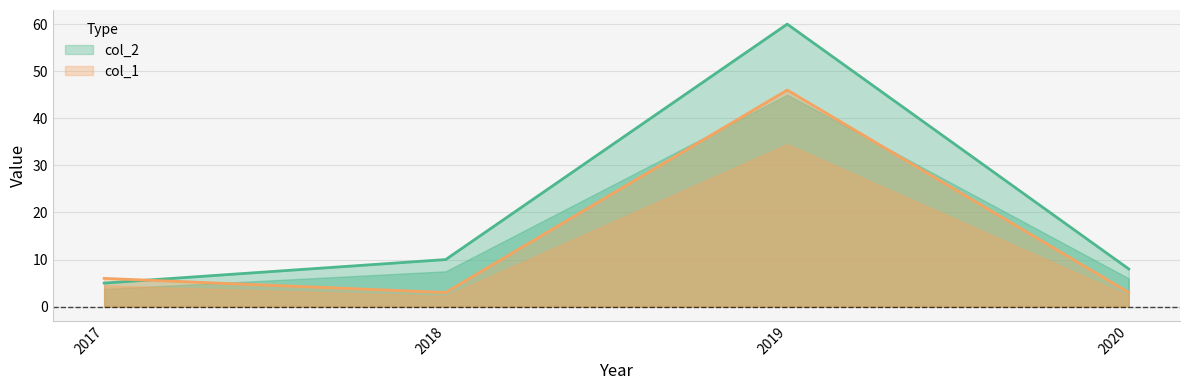

Does the chart display data point markers on the line(s)?

No